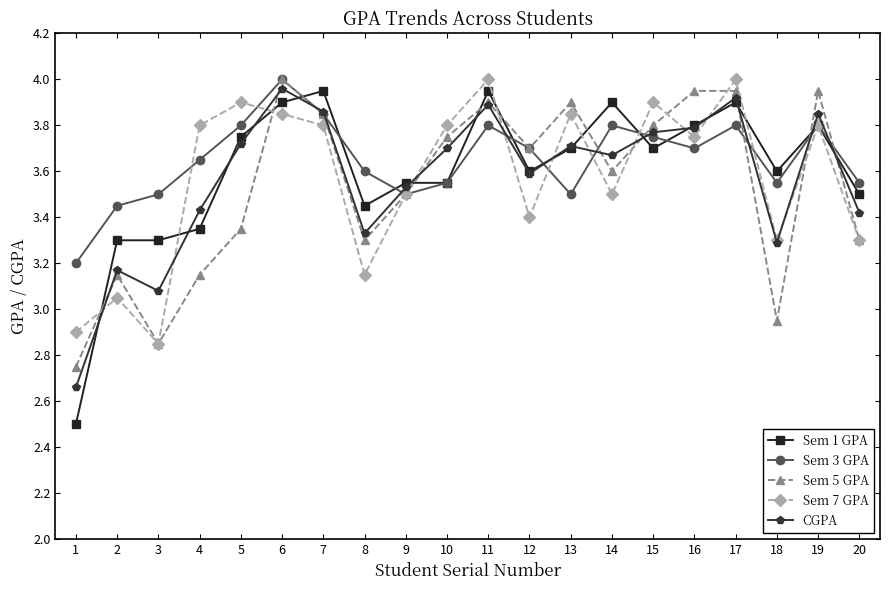

Which category has the highest value in the Sem 3 GPA series?

6